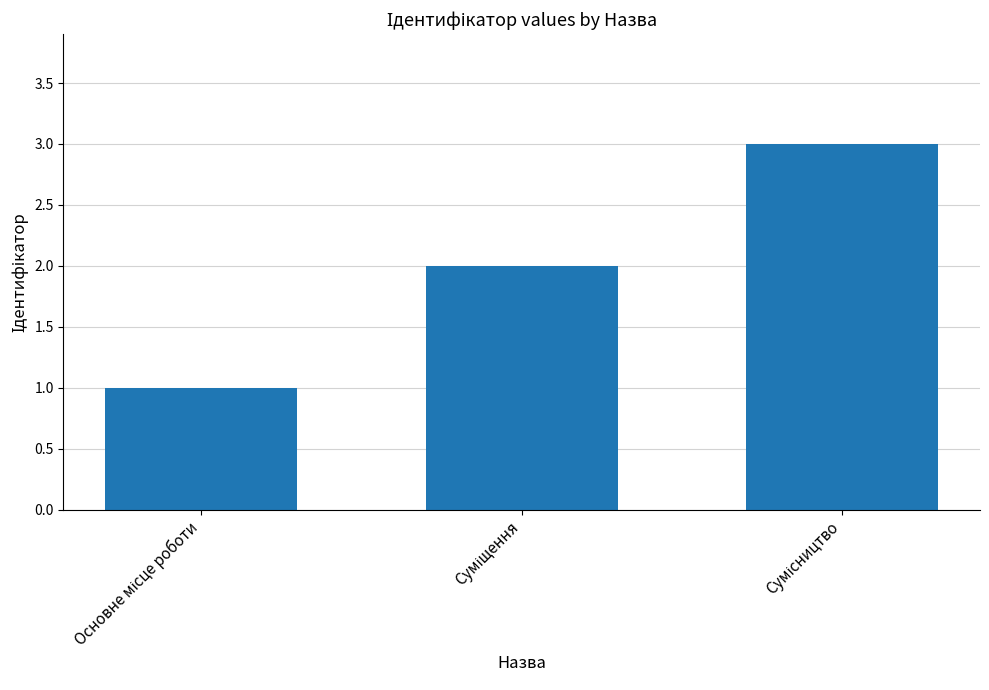

What is the maximum value shown in the chart?

3